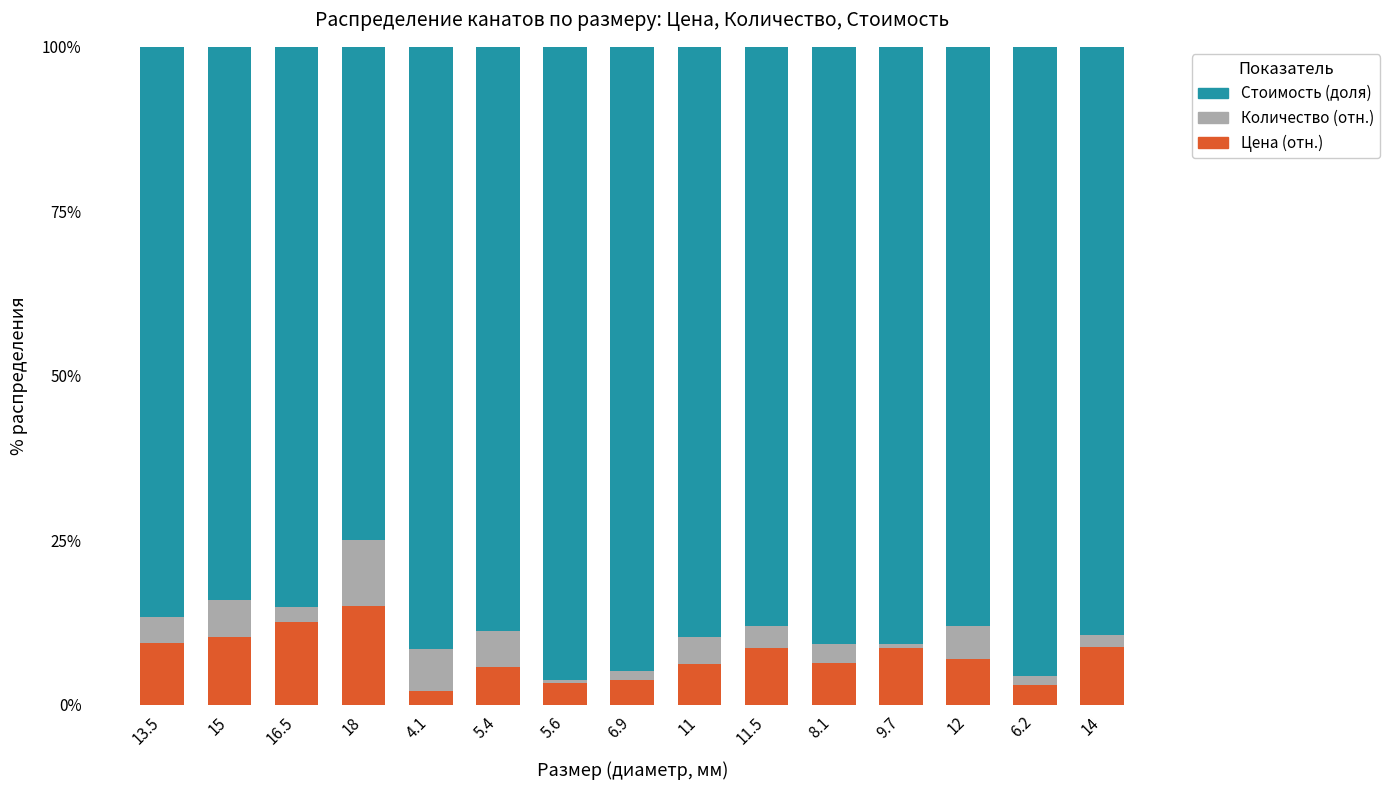

What is the difference between the maximum and minimum values in the Цена (отн.) series?

12.9